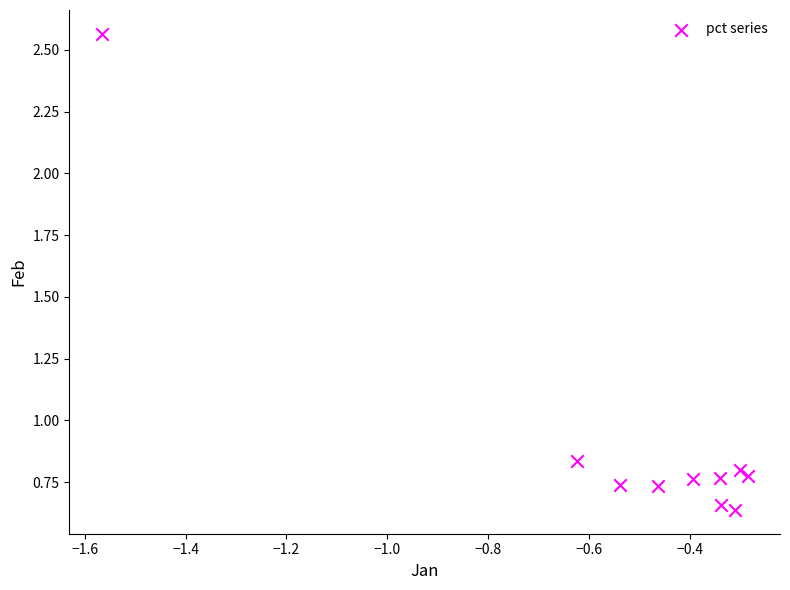

What is the average X value?

-0.5